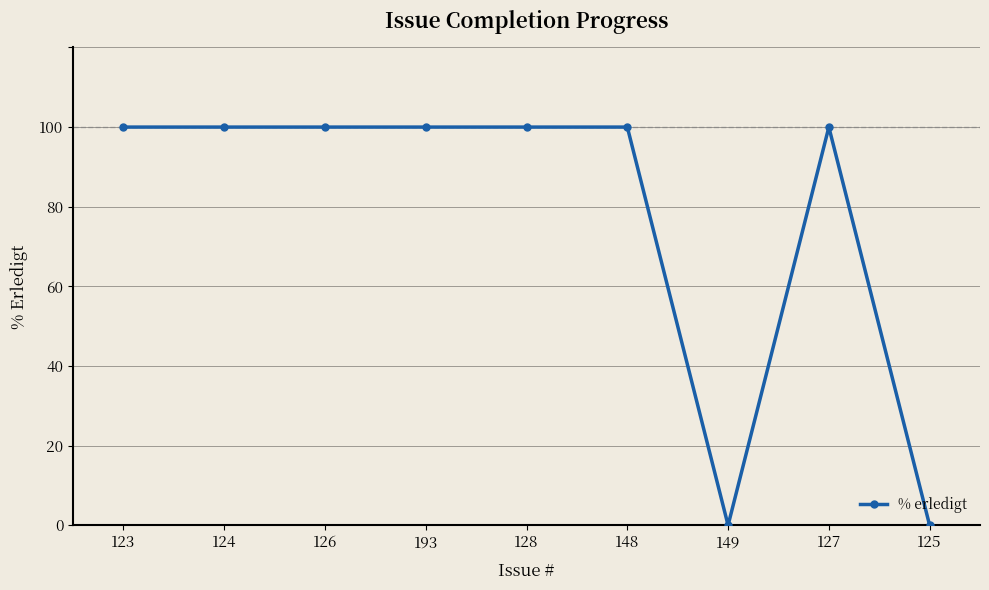

The chart shows a value of 0 at 125. True or false?

True